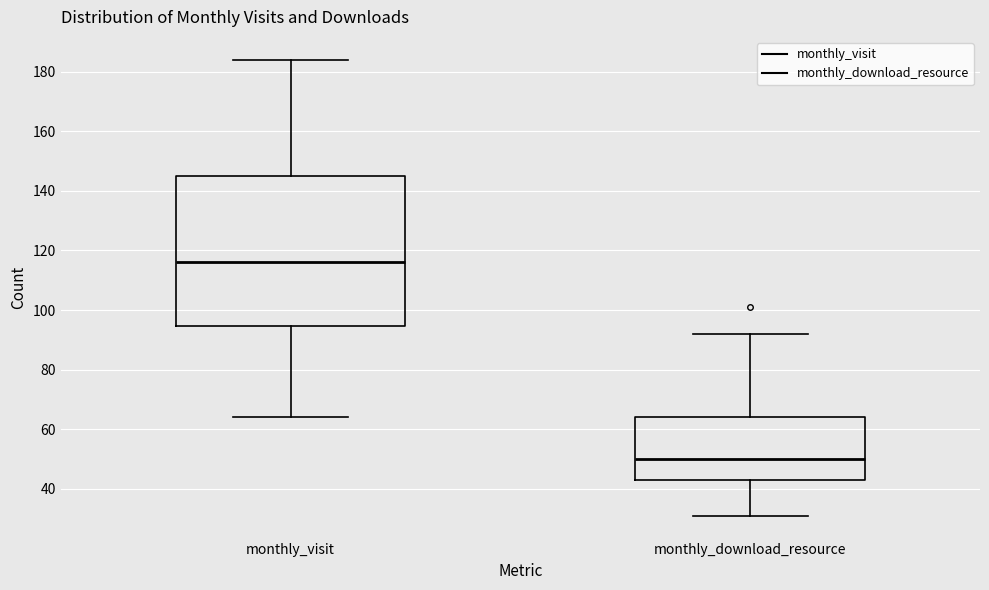

Which box is the tallest, from its lower edge to its upper edge?

monthly_visit